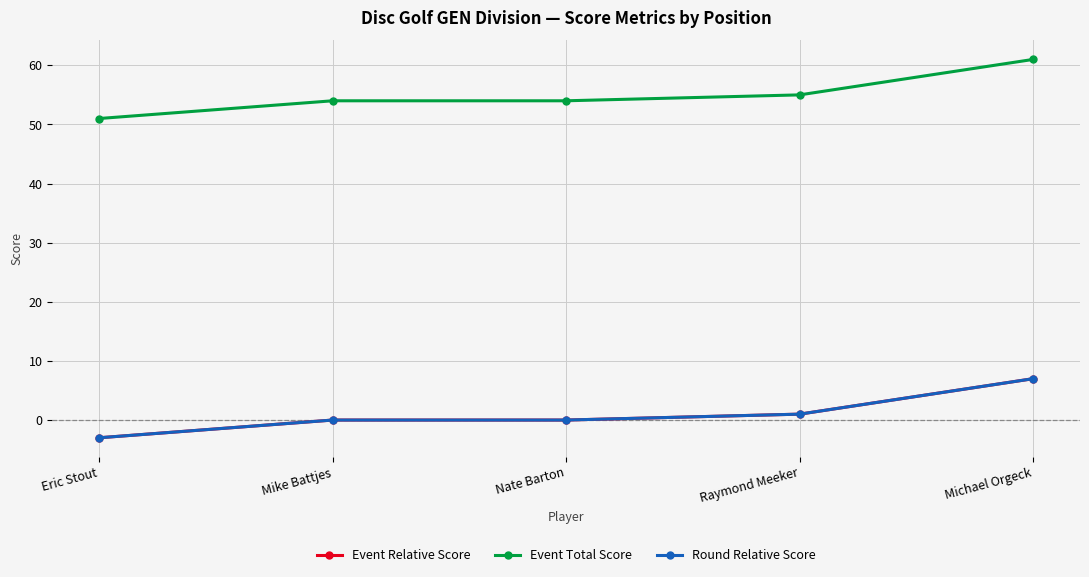

List the series in order of their peak value, lowest first.

Event Relative Score, Round Relative Score, Event Total Score